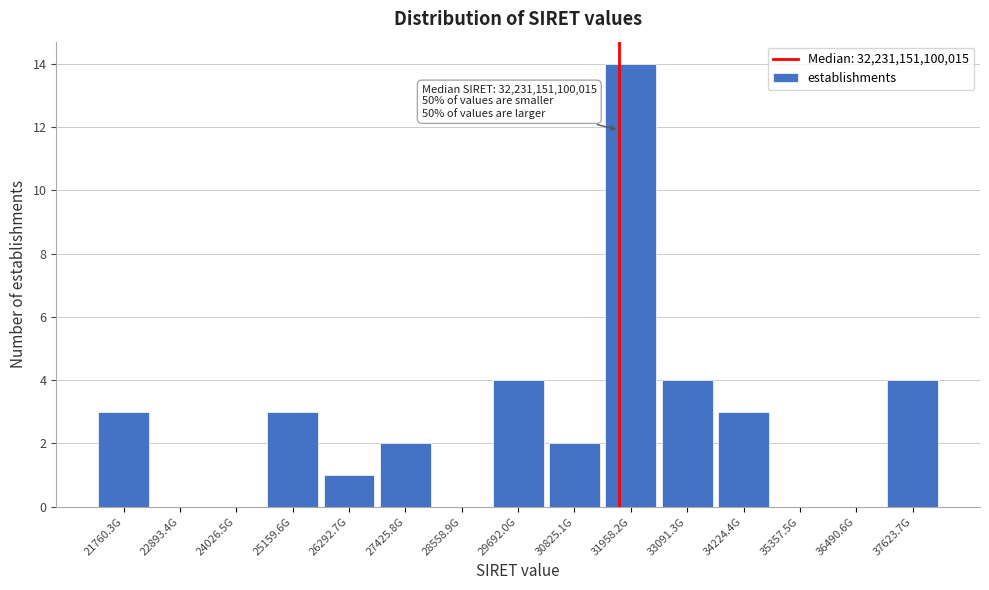

Reading right to left, list all the values displayed in this chart.

37623.7G=4	36490.6G=0	35357.5G=0	34224.4G=3	33091.3G=4	31958.2G=14	30825.1G=2	29692.0G=4	28558.9G=0	27425.8G=2	26292.7G=1	25159.6G=3	24026.5G=0	22893.4G=0	21760.3G=3